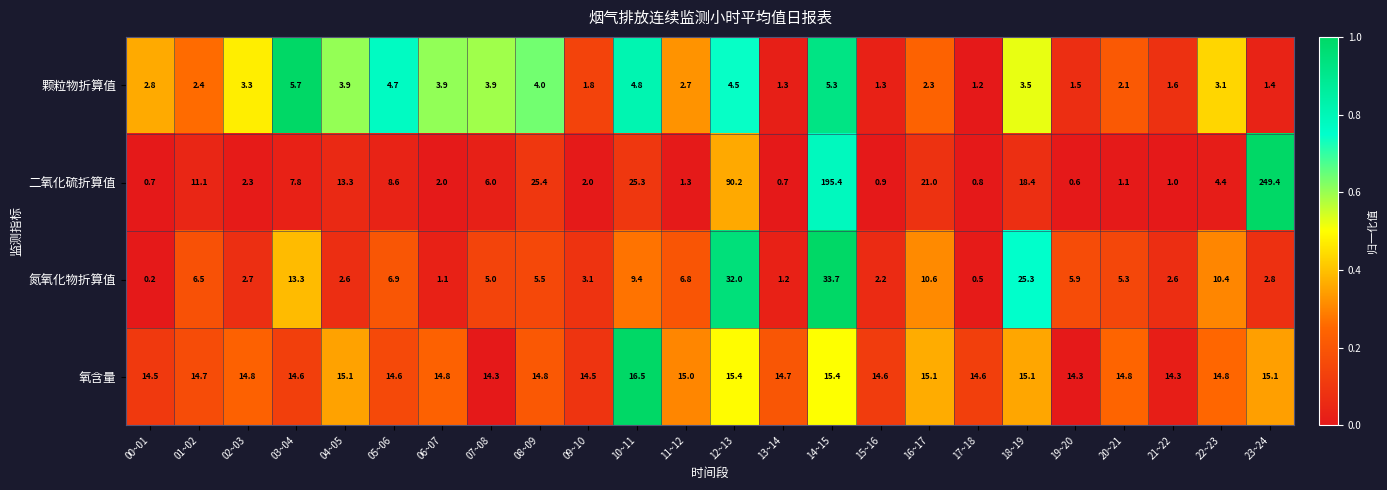

The 氮氧化物折算值 series shows 5.9 at 19~20. True or false?

True